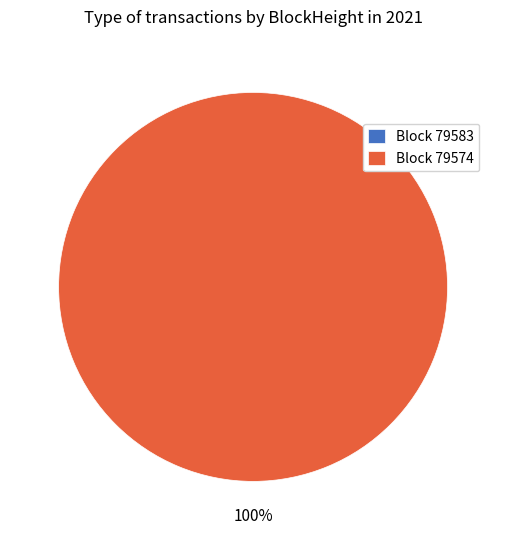

Which slice is the largest?

Block 79574